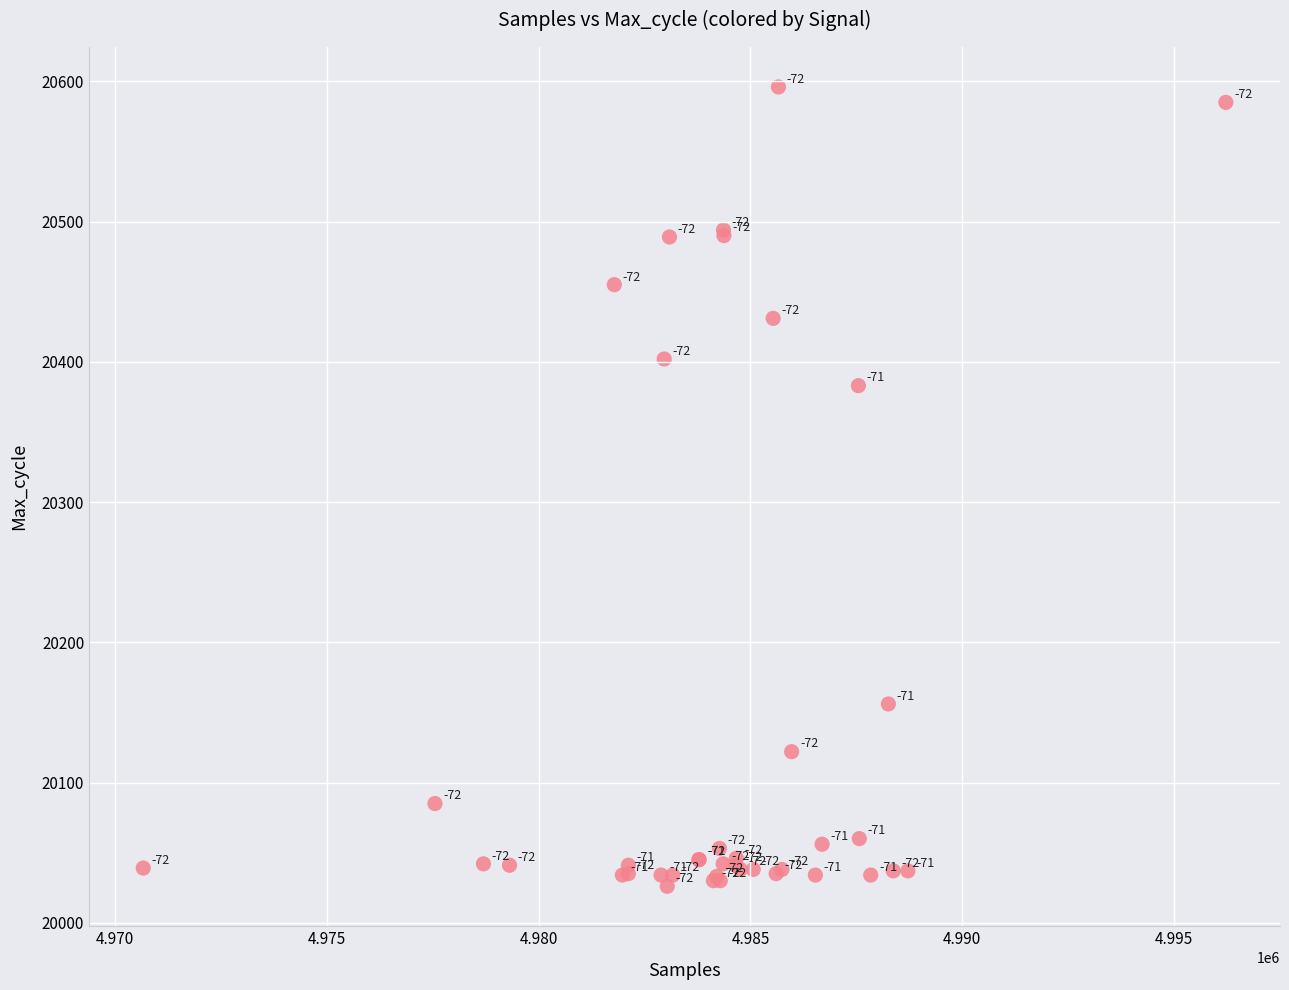

What Y value in the scatter plot is closest to 20311?

20383